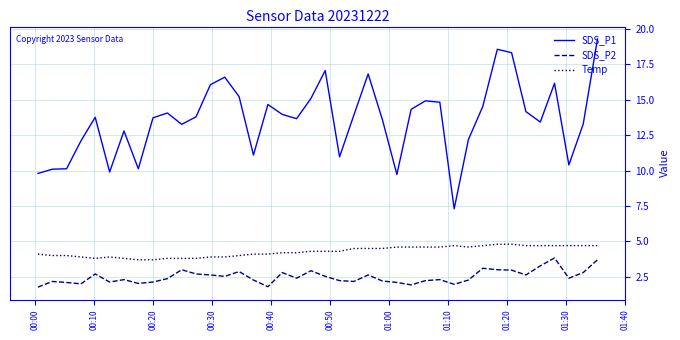

What are all the series names shown in the legend?

SDS_P1, SDS_P2, Temp